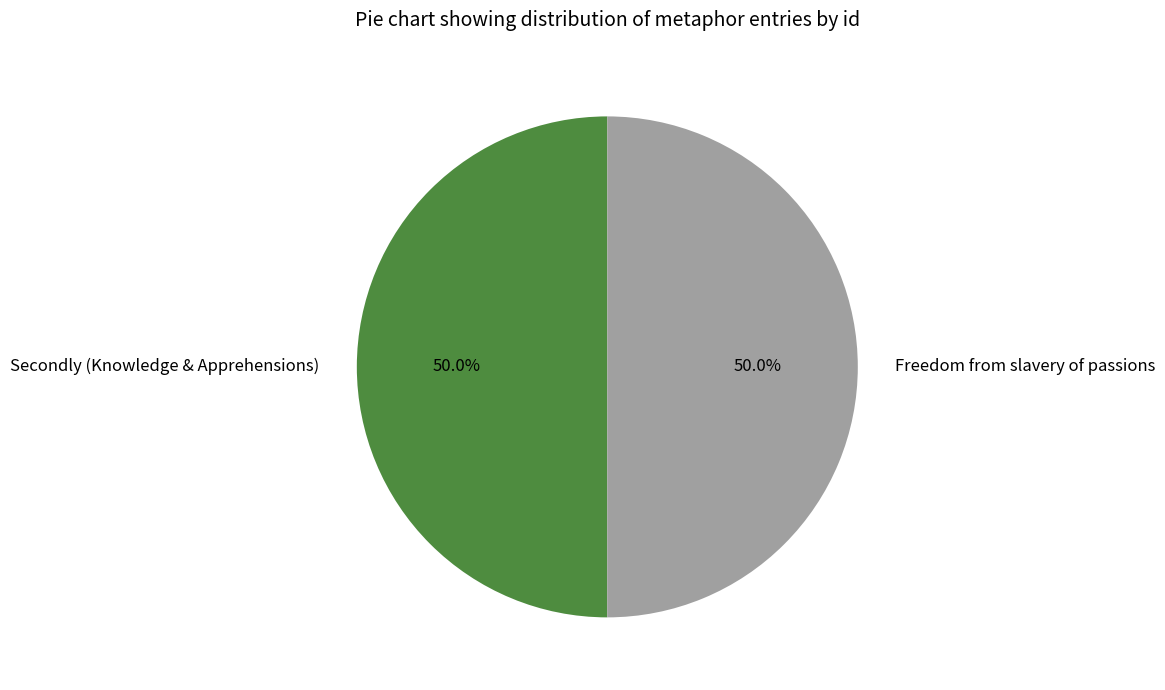

What is the ratio of the value at Freedom from slavery of passions to the value at Secondly (Knowledge & Apprehensions)?

1.0